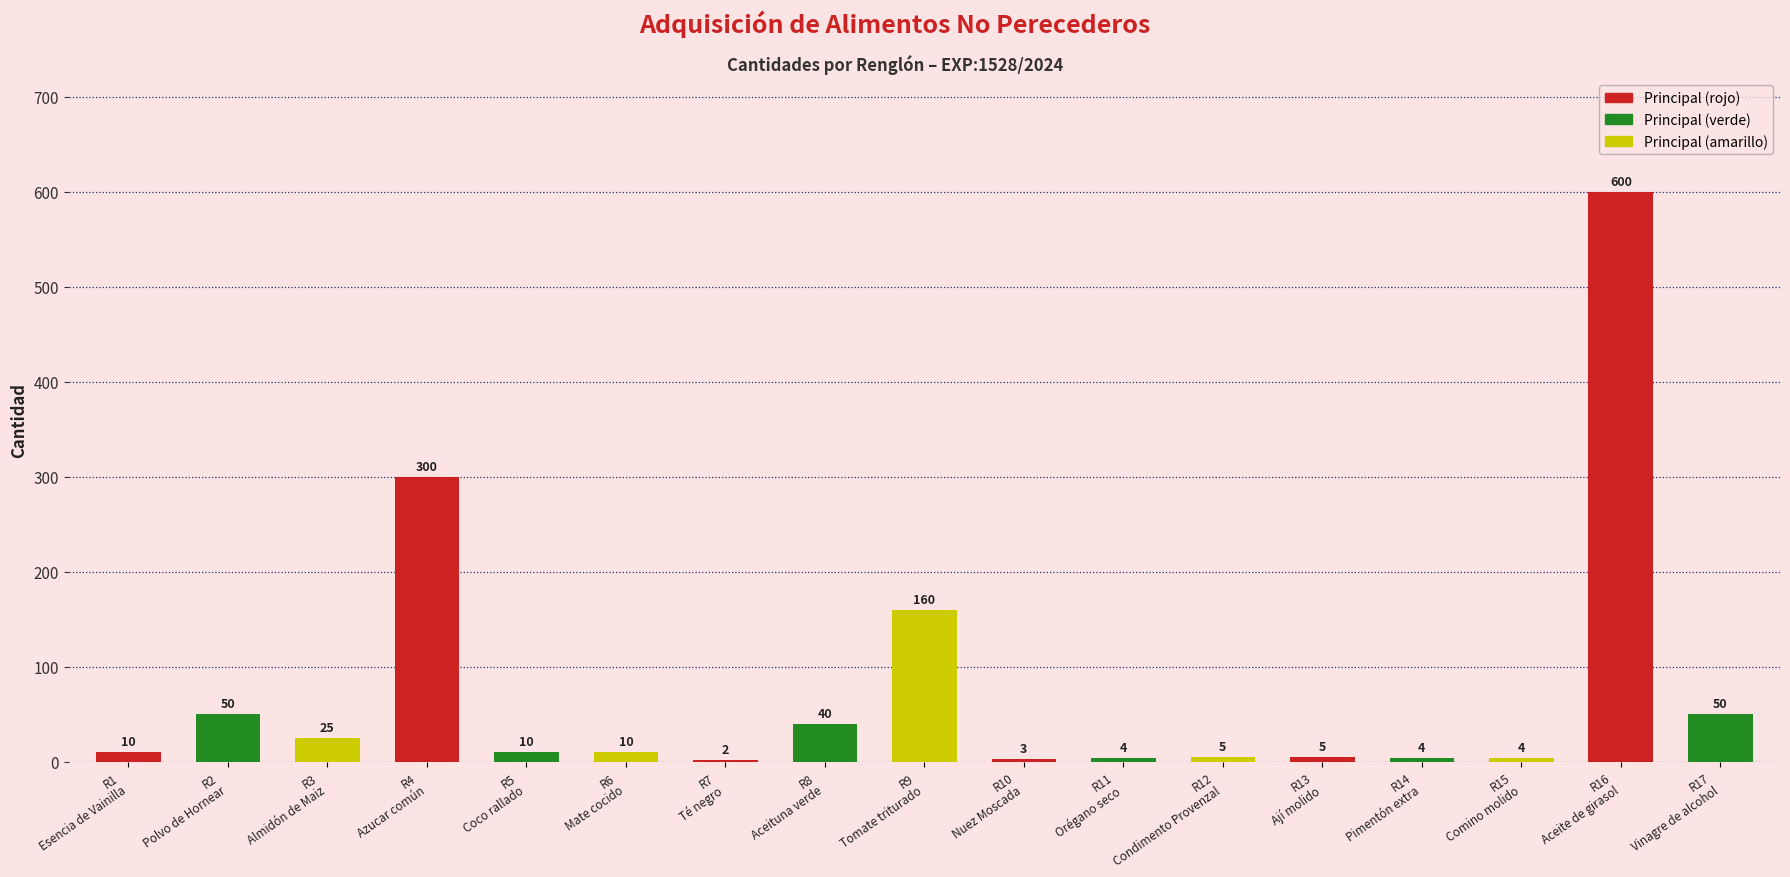

What is the difference between the values at R5
Coco rallado and R12
Condimento Provenzal?

5